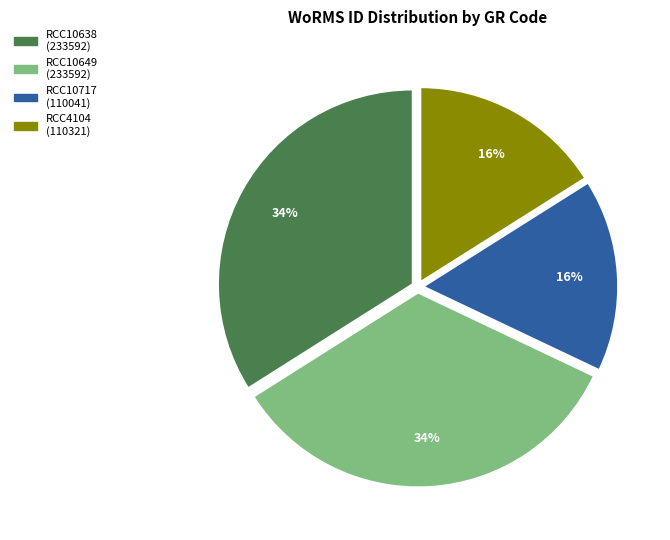

Count the number of slices in the pie.

4